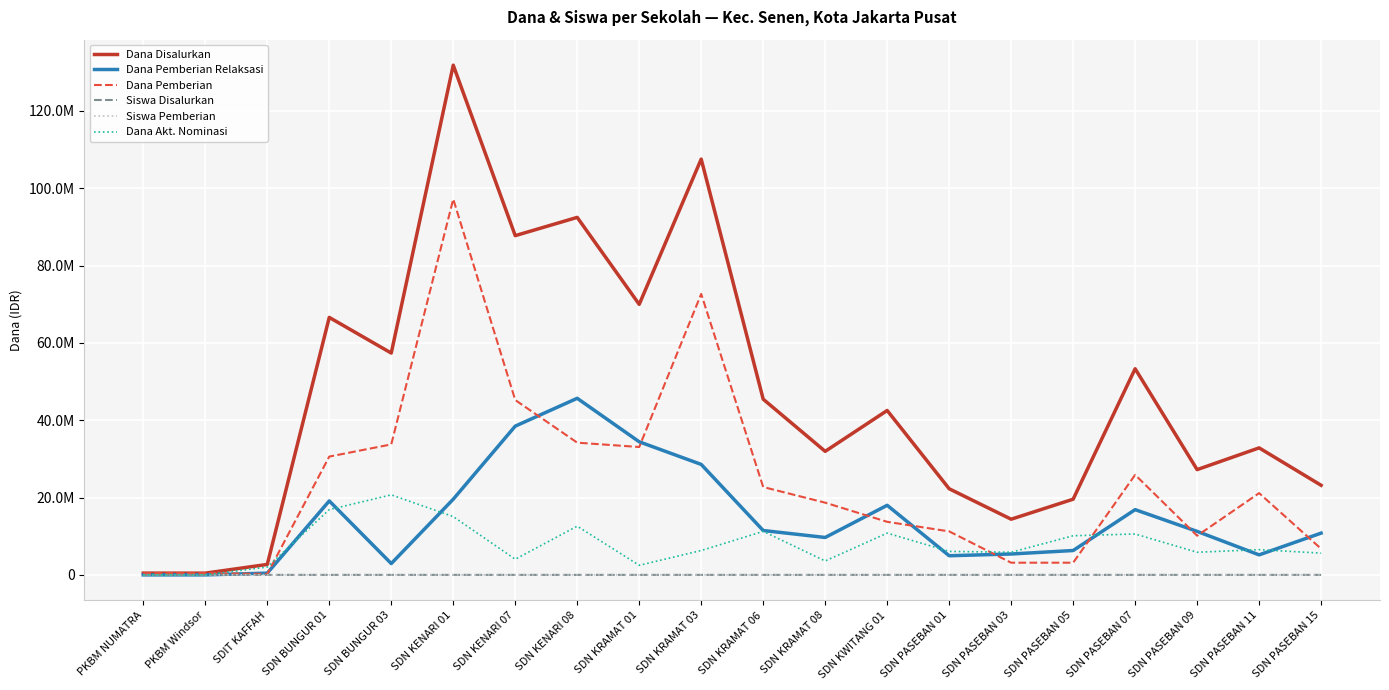

Is this an area chart (filled region under the line)?

No